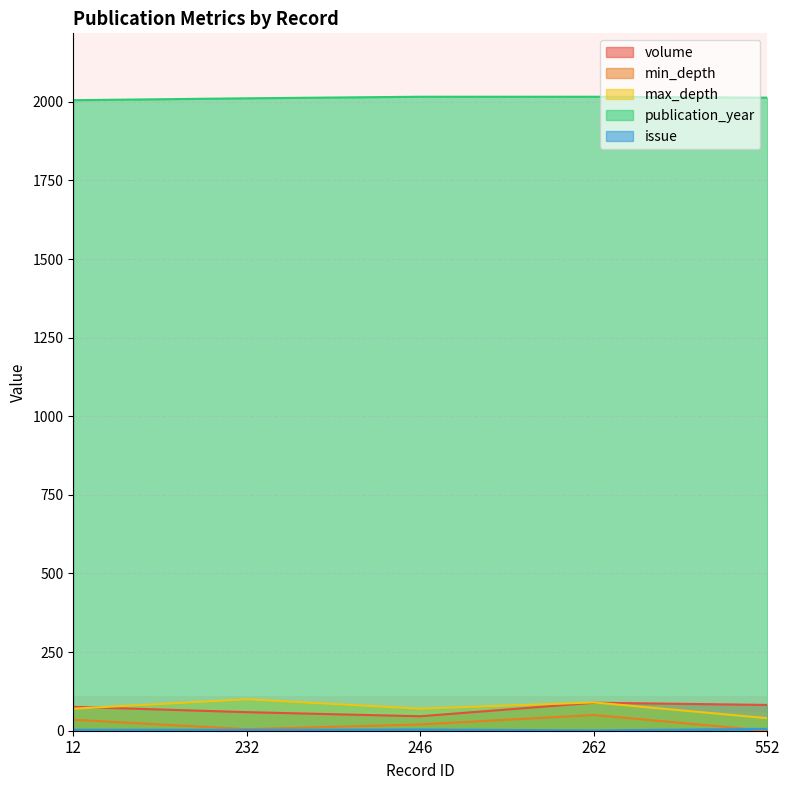

Rank the series by their maximum value, from lowest to highest.

issue, min_depth, volume, max_depth, publication_year